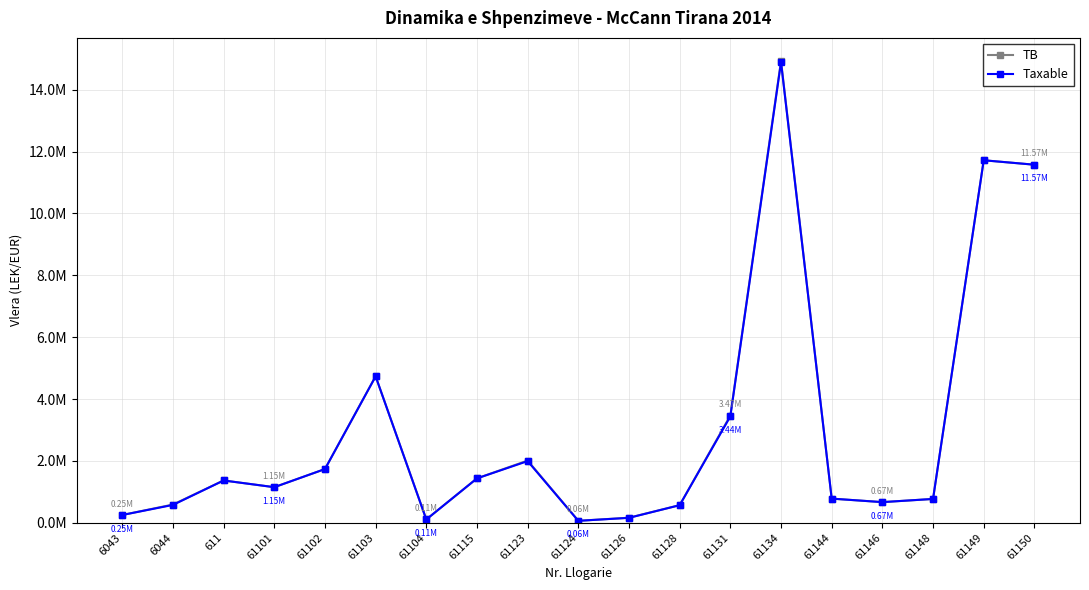

Is this an area chart (filled region under the line)?

No